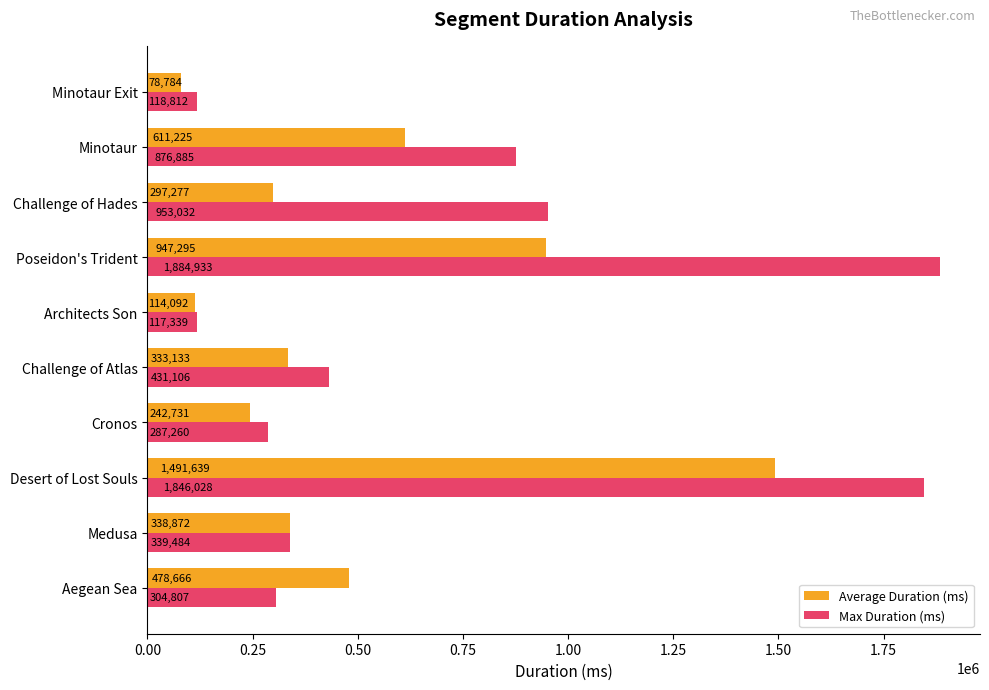

Rank the series by their average value, from highest to lowest.

Max Duration (ms), Average Duration (ms)